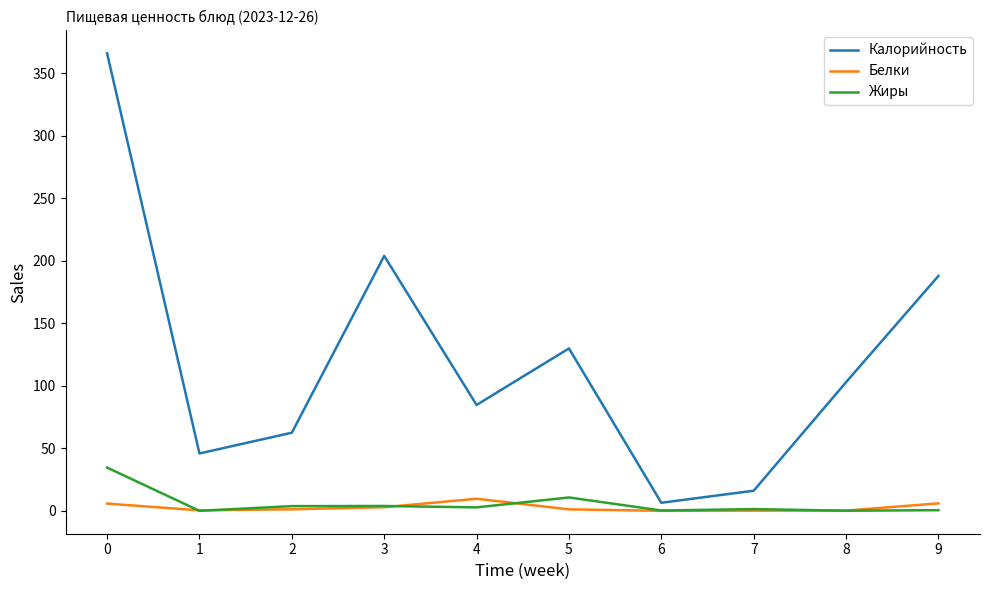

What is the difference between the highest and lowest values at 5?

128.7